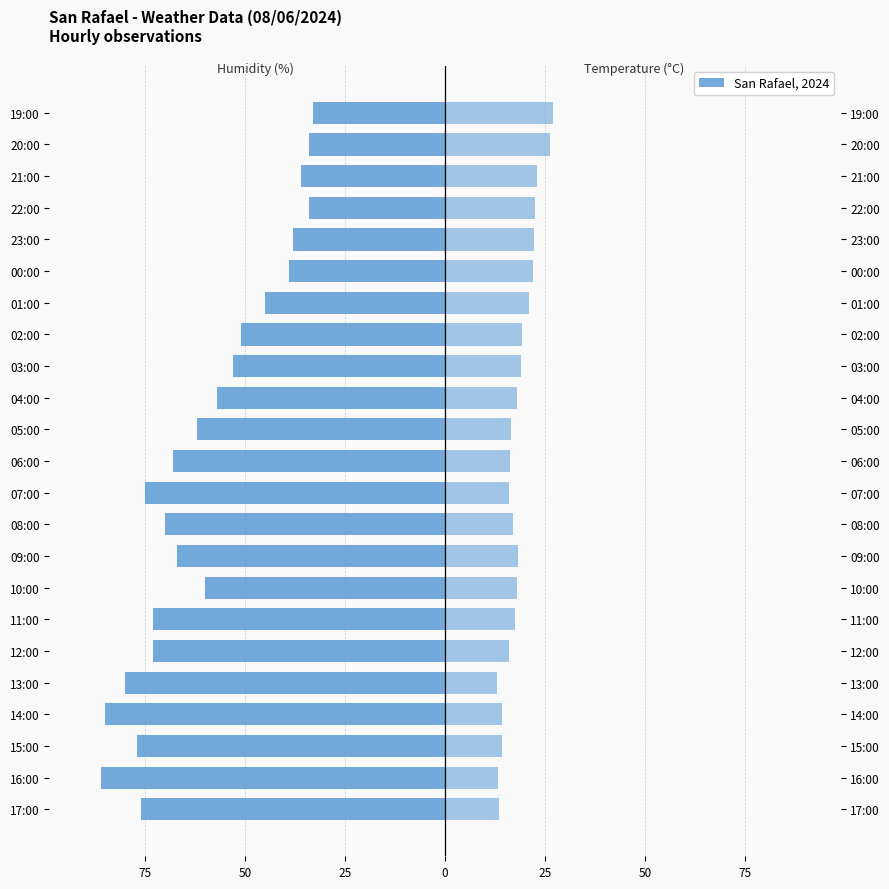

Reading left to right, what are all the values shown in this chart?

Humidity (%): -76.0	-86.0	-77.0	-85.0	-80.0	-73.0	-73.0	-60.0	-67.0	-70.0	-75.0	-68.0	-62.0	-57.0	-53.0	-51.0	-45.0	-39.0	-38.0	-34.0	-36.0	-34.0	-33.0
Temperature (°C): 13.6	13.2	14.3	14.3	13.1	16.1	17.5	18.0	18.3	17.0	15.9	16.2	16.5	18.0	18.9	19.3	21.0	22.0	22.2	22.5	23.1	26.3	27.0